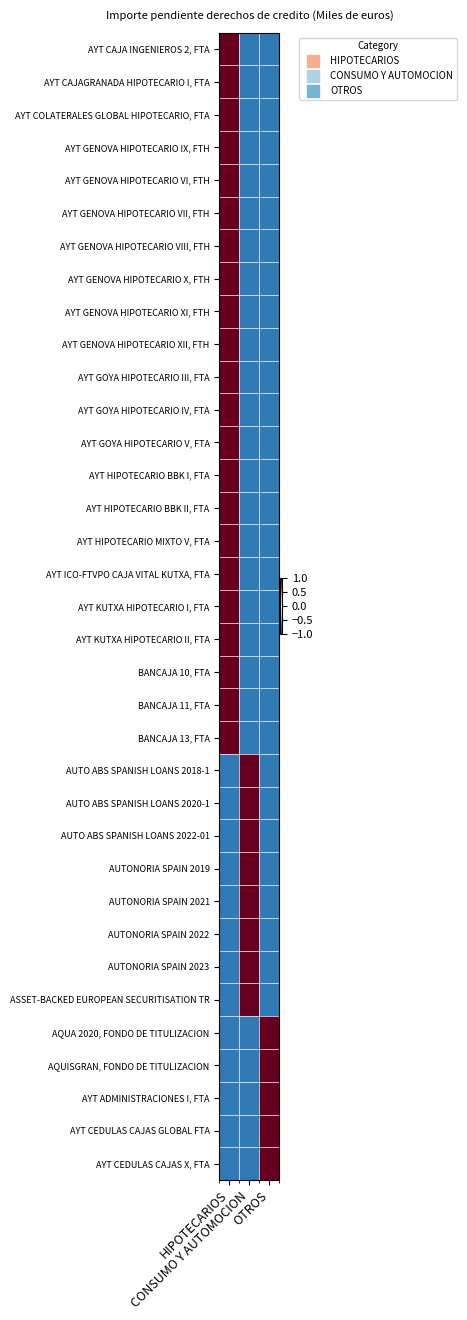

Reading left to right, what are all the values shown in this chart?

AYT CAJA INGENIEROS 2, FTA: HIPOTECARIOS=1.0	CONSUMO Y AUTOMOCION=-0.7	OTROS=-0.7
AYT CAJAGRANADA HIPOTECARIO I, FTA: HIPOTECARIOS=1.0	CONSUMO Y AUTOMOCION=-0.7	OTROS=-0.7
AYT COLATERALES GLOBAL HIPOTECARIO, FTA: HIPOTECARIOS=1.0	CONSUMO Y AUTOMOCION=-0.7	OTROS=-0.7
AYT GENOVA HIPOTECARIO IX, FTH: HIPOTECARIOS=1.0	CONSUMO Y AUTOMOCION=-0.7	OTROS=-0.7
AYT GENOVA HIPOTECARIO VI, FTH: HIPOTECARIOS=1.0	CONSUMO Y AUTOMOCION=-0.7	OTROS=-0.7
AYT GENOVA HIPOTECARIO VII, FTH: HIPOTECARIOS=1.0	CONSUMO Y AUTOMOCION=-0.7	OTROS=-0.7
AYT GENOVA HIPOTECARIO VIII, FTH: HIPOTECARIOS=1.0	CONSUMO Y AUTOMOCION=-0.7	OTROS=-0.7
AYT GENOVA HIPOTECARIO X, FTH: HIPOTECARIOS=1.0	CONSUMO Y AUTOMOCION=-0.7	OTROS=-0.7
AYT GENOVA HIPOTECARIO XI, FTH: HIPOTECARIOS=1.0	CONSUMO Y AUTOMOCION=-0.7	OTROS=-0.7
AYT GENOVA HIPOTECARIO XII, FTH: HIPOTECARIOS=1.0	CONSUMO Y AUTOMOCION=-0.7	OTROS=-0.7
AYT GOYA HIPOTECARIO III, FTA: HIPOTECARIOS=1.0	CONSUMO Y AUTOMOCION=-0.7	OTROS=-0.7
AYT GOYA HIPOTECARIO IV, FTA: HIPOTECARIOS=1.0	CONSUMO Y AUTOMOCION=-0.7	OTROS=-0.7
AYT GOYA HIPOTECARIO V, FTA: HIPOTECARIOS=1.0	CONSUMO Y AUTOMOCION=-0.7	OTROS=-0.7
AYT HIPOTECARIO BBK I, FTA: HIPOTECARIOS=1.0	CONSUMO Y AUTOMOCION=-0.7	OTROS=-0.7
AYT HIPOTECARIO BBK II, FTA: HIPOTECARIOS=1.0	CONSUMO Y AUTOMOCION=-0.7	OTROS=-0.7
AYT HIPOTECARIO MIXTO V, FTA: HIPOTECARIOS=1.0	CONSUMO Y AUTOMOCION=-0.7	OTROS=-0.7
AYT ICO-FTVPO CAJA VITAL KUTXA, FTA: HIPOTECARIOS=1.0	CONSUMO Y AUTOMOCION=-0.7	OTROS=-0.7
AYT KUTXA HIPOTECARIO I, FTA: HIPOTECARIOS=1.0	CONSUMO Y AUTOMOCION=-0.7	OTROS=-0.7
AYT KUTXA HIPOTECARIO II, FTA: HIPOTECARIOS=1.0	CONSUMO Y AUTOMOCION=-0.7	OTROS=-0.7
BANCAJA 10, FTA: HIPOTECARIOS=1.0	CONSUMO Y AUTOMOCION=-0.7	OTROS=-0.7
BANCAJA 11, FTA: HIPOTECARIOS=1.0	CONSUMO Y AUTOMOCION=-0.7	OTROS=-0.7
BANCAJA 13, FTA: HIPOTECARIOS=1.0	CONSUMO Y AUTOMOCION=-0.7	OTROS=-0.7
AUTO ABS SPANISH LOANS 2018-1: HIPOTECARIOS=-0.7	CONSUMO Y AUTOMOCION=1.0	OTROS=-0.7
AUTO ABS SPANISH LOANS 2020-1: HIPOTECARIOS=-0.7	CONSUMO Y AUTOMOCION=1.0	OTROS=-0.7
AUTO ABS SPANISH LOANS 2022-01: HIPOTECARIOS=-0.7	CONSUMO Y AUTOMOCION=1.0	OTROS=-0.7
AUTONORIA SPAIN 2019: HIPOTECARIOS=-0.7	CONSUMO Y AUTOMOCION=1.0	OTROS=-0.7
AUTONORIA SPAIN 2021: HIPOTECARIOS=-0.7	CONSUMO Y AUTOMOCION=1.0	OTROS=-0.7
AUTONORIA SPAIN 2022: HIPOTECARIOS=-0.7	CONSUMO Y AUTOMOCION=1.0	OTROS=-0.7
AUTONORIA SPAIN 2023: HIPOTECARIOS=-0.7	CONSUMO Y AUTOMOCION=1.0	OTROS=-0.7
ASSET-BACKED EUROPEAN SECURITISATION TR: HIPOTECARIOS=-0.7	CONSUMO Y AUTOMOCION=1.0	OTROS=-0.7
AQUA 2020, FONDO DE TITULIZACION: HIPOTECARIOS=-0.7	CONSUMO Y AUTOMOCION=-0.7	OTROS=1.0
AQUISGRAN, FONDO DE TITULIZACION: HIPOTECARIOS=-0.7	CONSUMO Y AUTOMOCION=-0.7	OTROS=1.0
AYT ADMINISTRACIONES I, FTA: HIPOTECARIOS=-0.7	CONSUMO Y AUTOMOCION=-0.7	OTROS=1.0
AYT CEDULAS CAJAS GLOBAL FTA: HIPOTECARIOS=-0.7	CONSUMO Y AUTOMOCION=-0.7	OTROS=1.0
AYT CEDULAS CAJAS X, FTA: HIPOTECARIOS=-0.7	CONSUMO Y AUTOMOCION=-0.7	OTROS=1.0